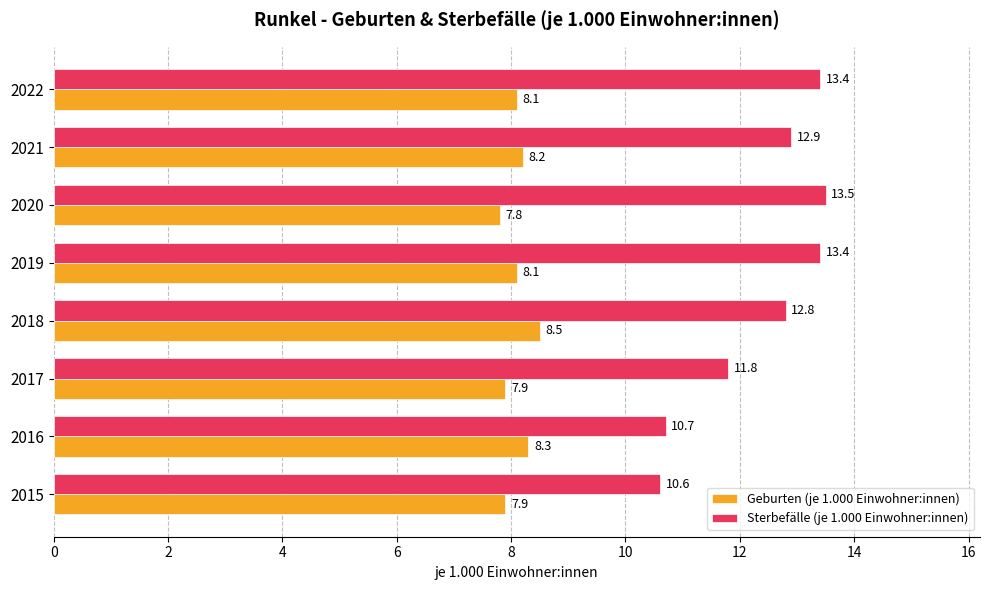

Which label corresponds to the largest value in the chart?

2020